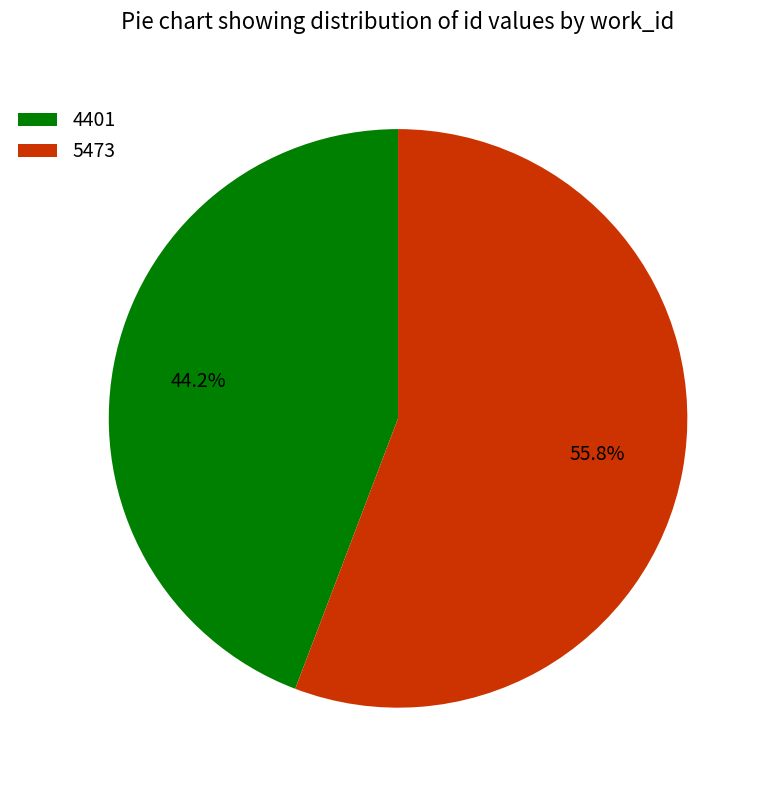

What is the majority slice?

5473